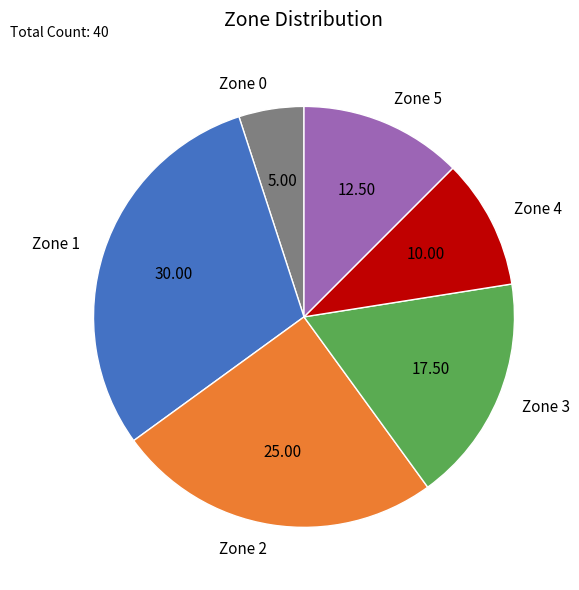

Does Zone 0 account for over 50% of the chart?

No